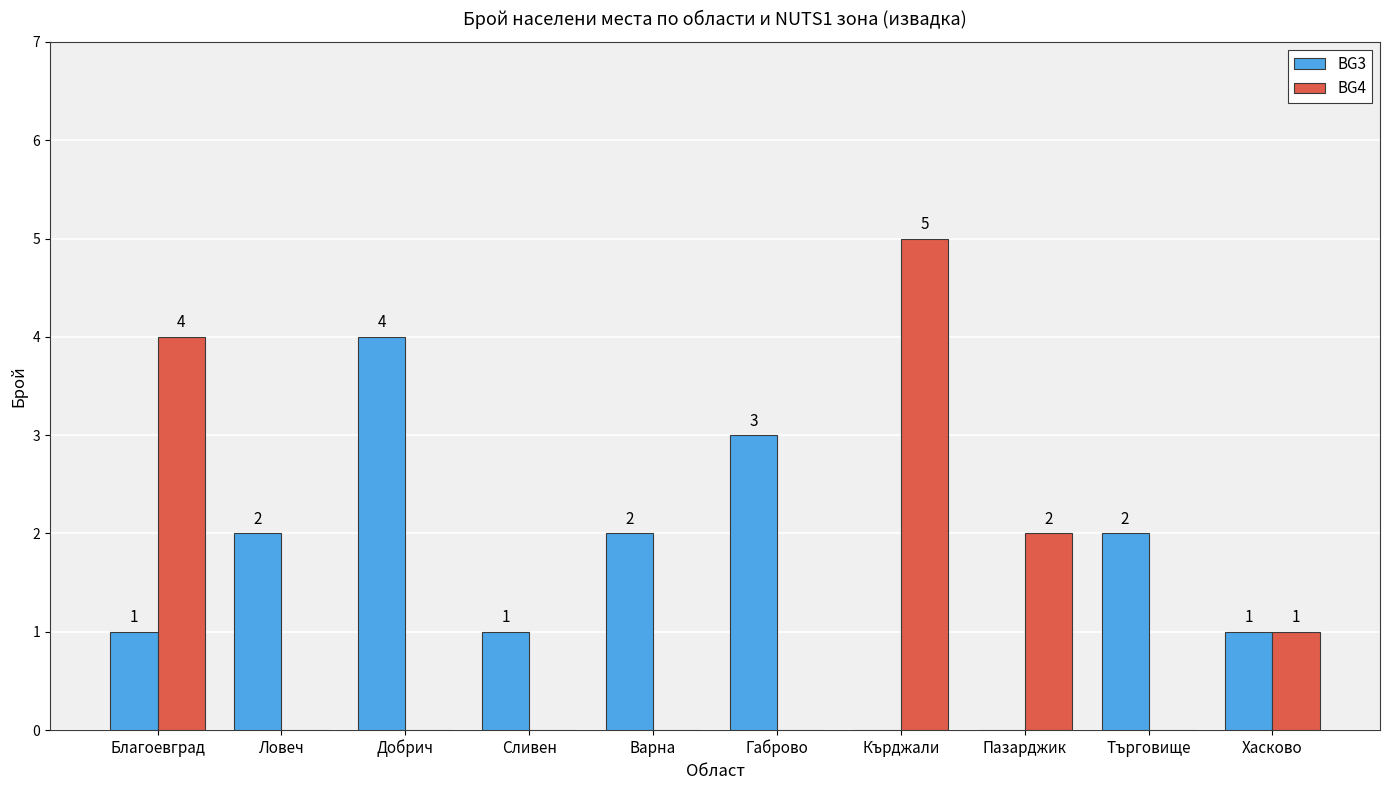

Is the value of BG4 at Кърджали greater than the value of BG3 at Благоевград?

Yes